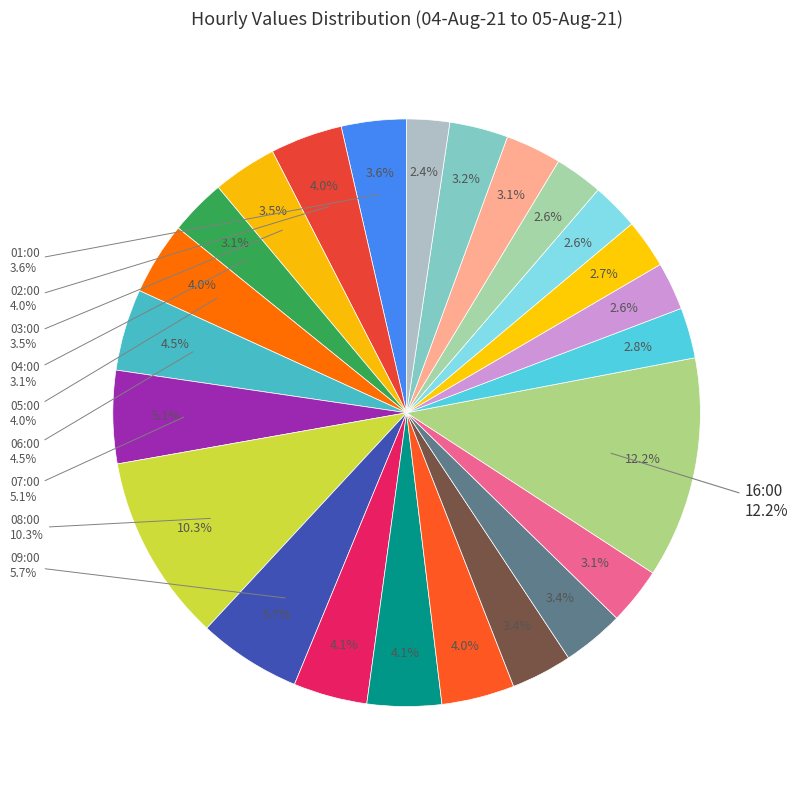

Is it true that 23:00 is 8% of the pie?

False